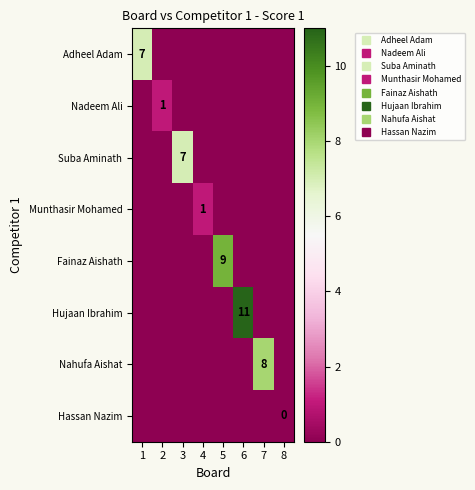

At which label is Hassan Nazim closest to 0?

1